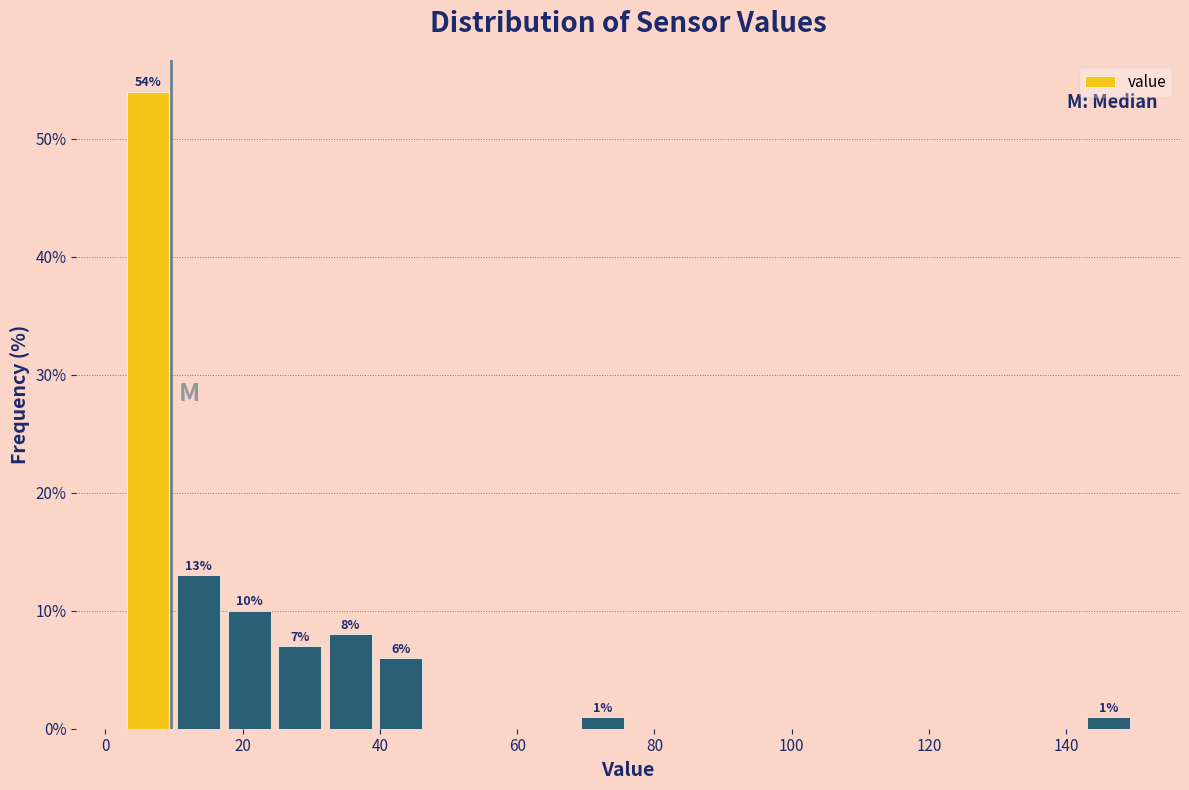

Read against the x-axis, roughly where is the centre of the tallest bar?

6